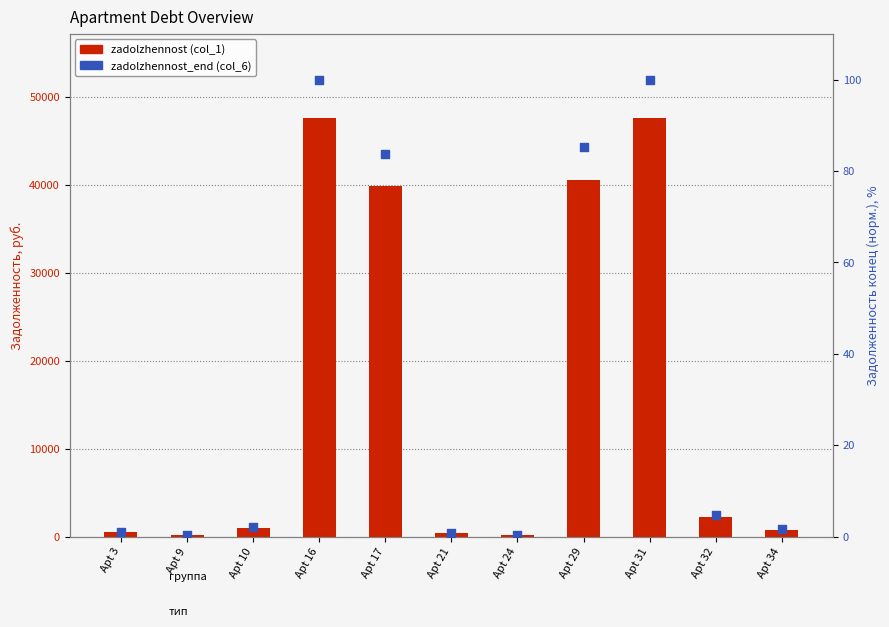

What is the total value across all series at Apt 32?

2267.4